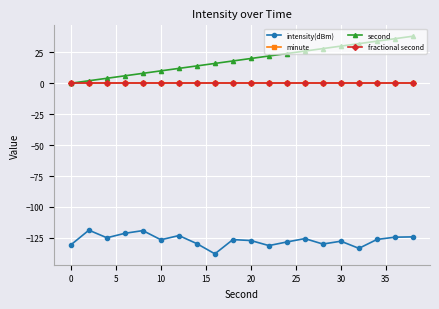

Reading right to left, transcribe all the data shown in this chart.

intensity(dBm): -124.2	-124.4	-126.3	-133.5	-127.7	-130.0	-125.6	-128.3	-131.2	-127.1	-126.4	-137.9	-129.7	-123.1	-126.5	-119.1	-121.3	-124.9	-118.8	-130.6
minute: 0.0	0.0	0.0	0.0	0.0	0.0	0.0	0.0	0.0	0.0	0.0	0.0	0.0	0.0	0.0	0.0	0.0	0.0	0.0	0.0
second: 38.0	36.0	34.0	32.0	30.0	28.0	26.0	24.0	22.0	20.0	18.0	16.0	14.0	12.0	10.0	8.0	6.0	4.0	2.0	0.0
fractional second: 0.0	0.0	0.0	0.0	0.0	0.0	0.0	0.0	0.0	0.0	0.0	0.0	0.0	0.0	0.0	0.0	0.0	0.0	0.0	0.0